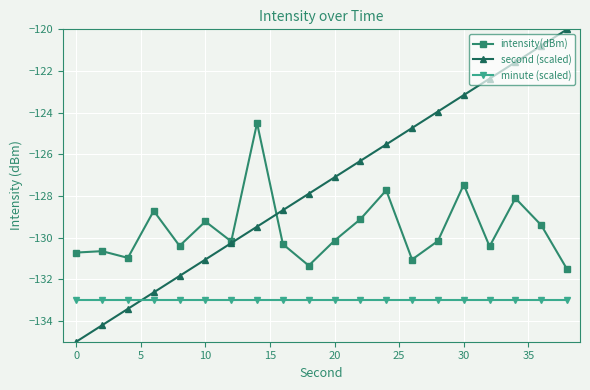

True or false: minute (scaled) and second (scaled) intersect in this chart.

True